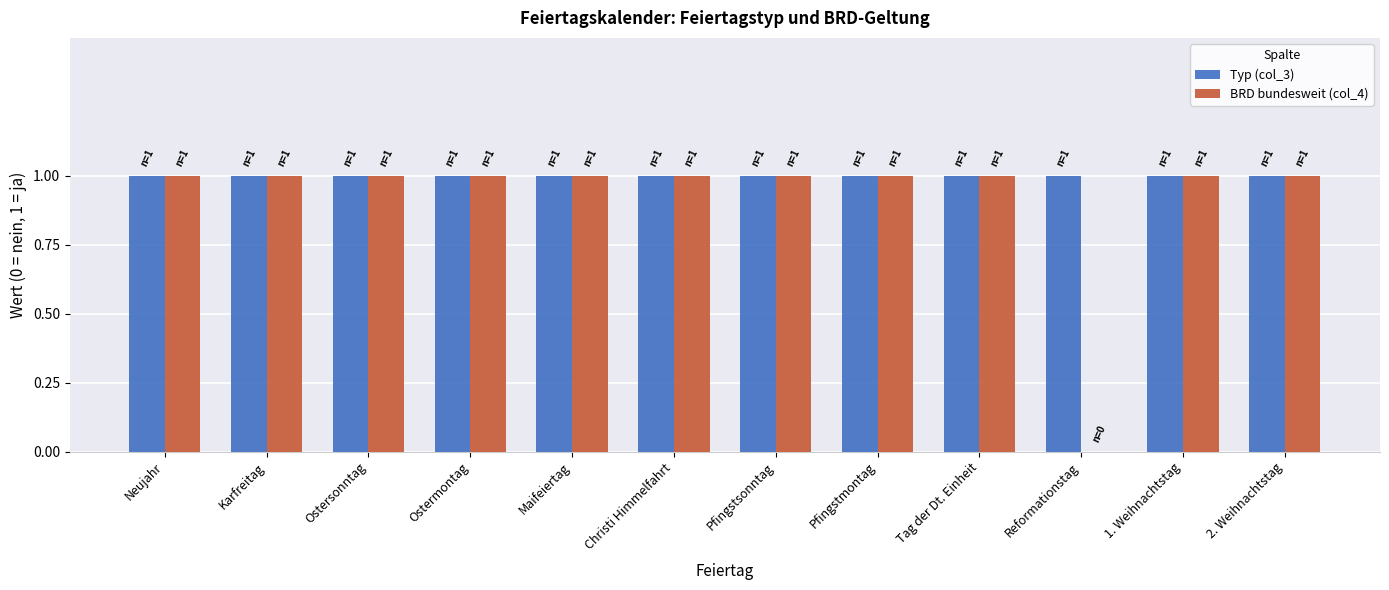

The value of BRD bundesweit (col_4) at 2. Weihnachtstag is 1. True or false?

True